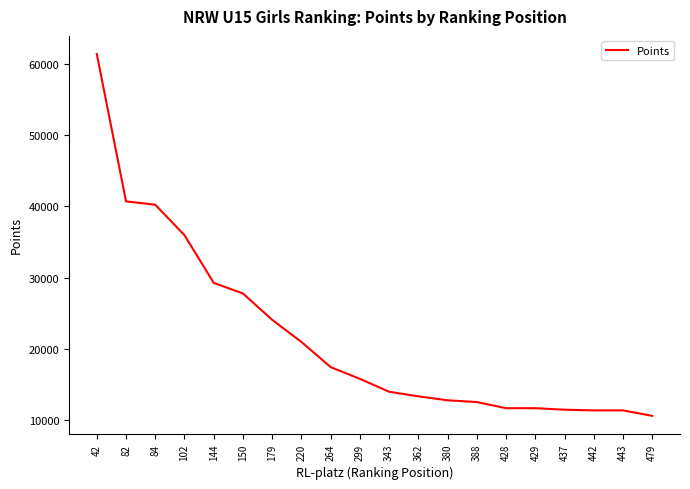

Where is the data nearest to the value 35982?

102